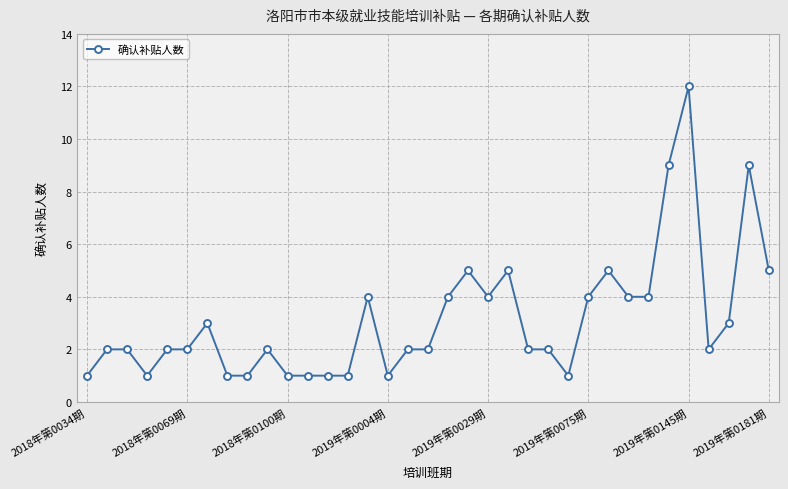

What is the maximum value shown in the chart?

12